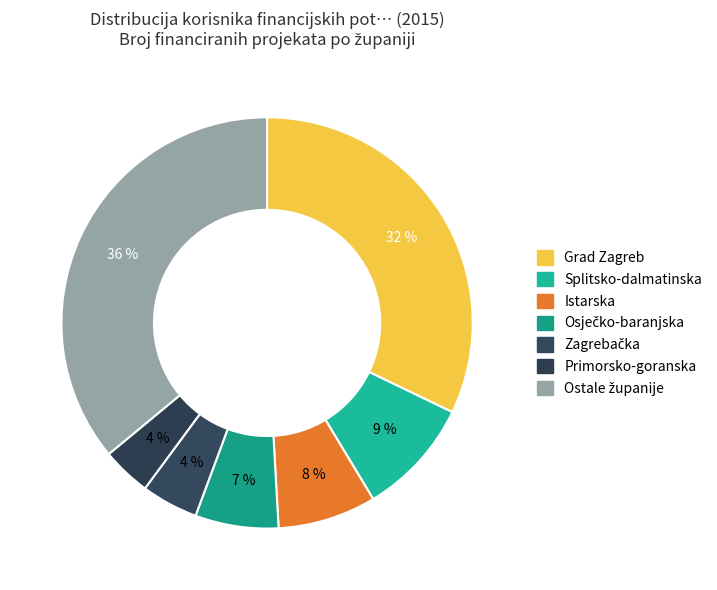

How many segments does this pie chart have?

7